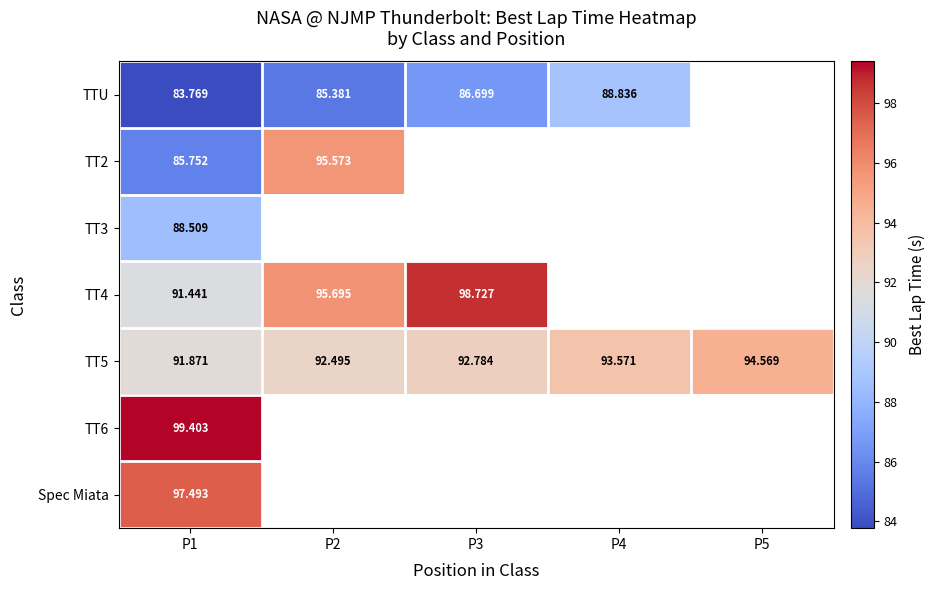

How many distinct data groups are displayed?

7